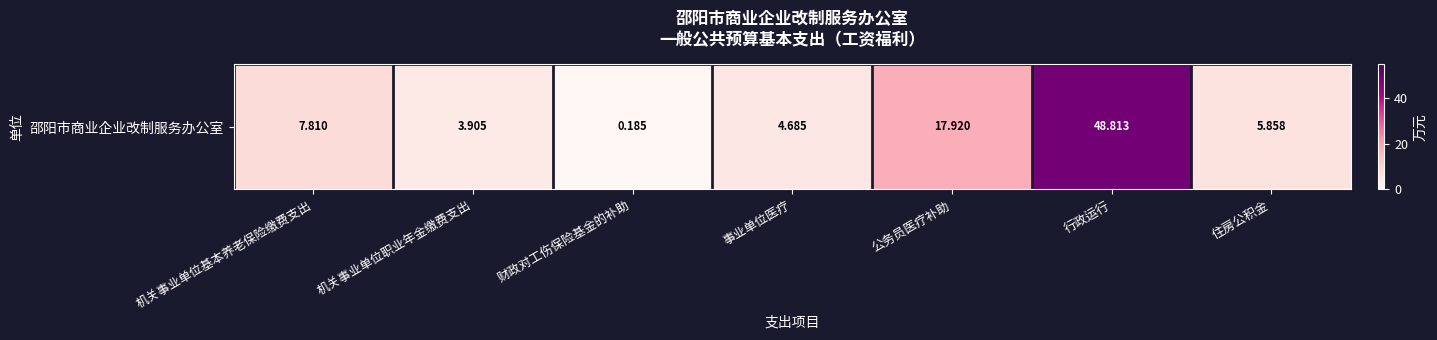

The chart shows a value of 12.2 at 公务员医疗补助. True or false?

False